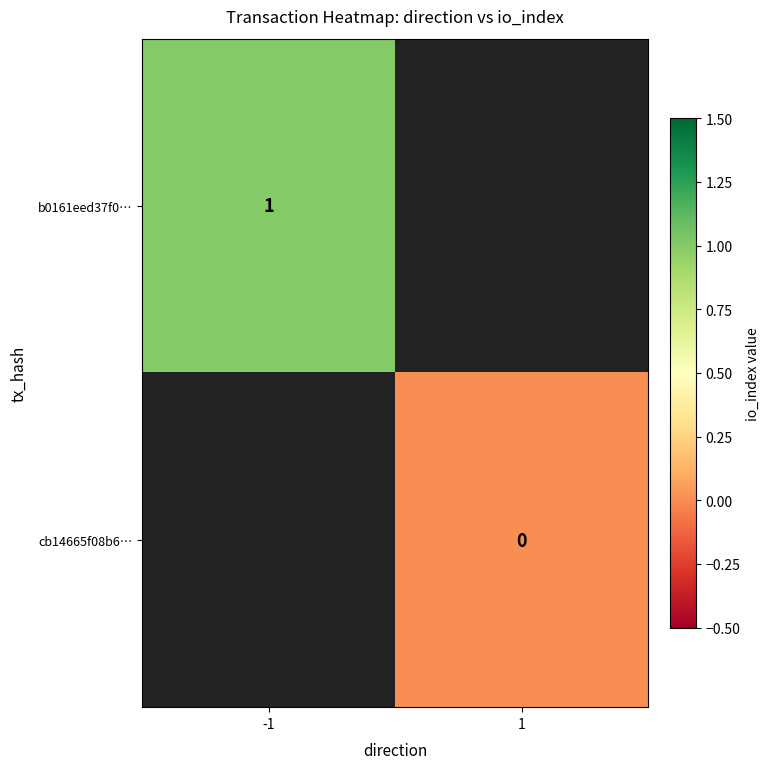

The value of b0161eed37f0… at -1 is 1. True or false?

True